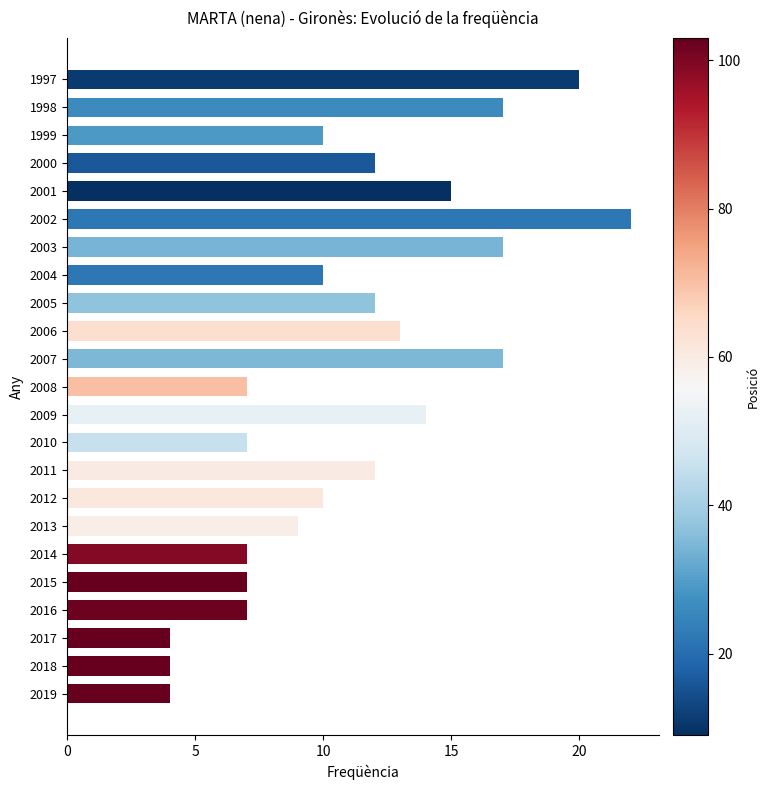

What is the value of the 3rd bar from the top?

10